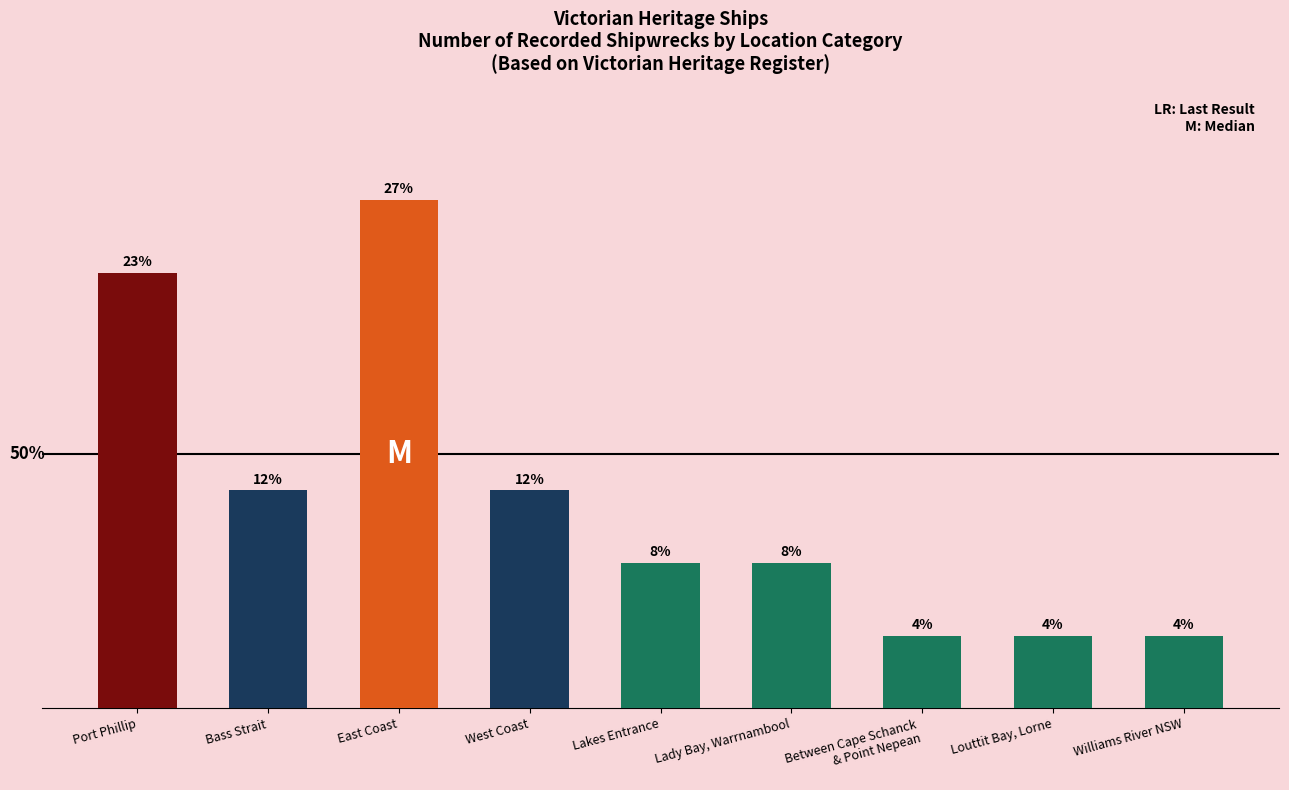

Reading right to left, what are all the values shown in this chart?

Williams River NSW=1	Louttit Bay, Lorne=1	Between Cape Schanck
& Point Nepean=1	Lady Bay, Warrnambool=2	Lakes Entrance=2	West Coast=3	East Coast=7	Bass Strait=3	Port Phillip=6